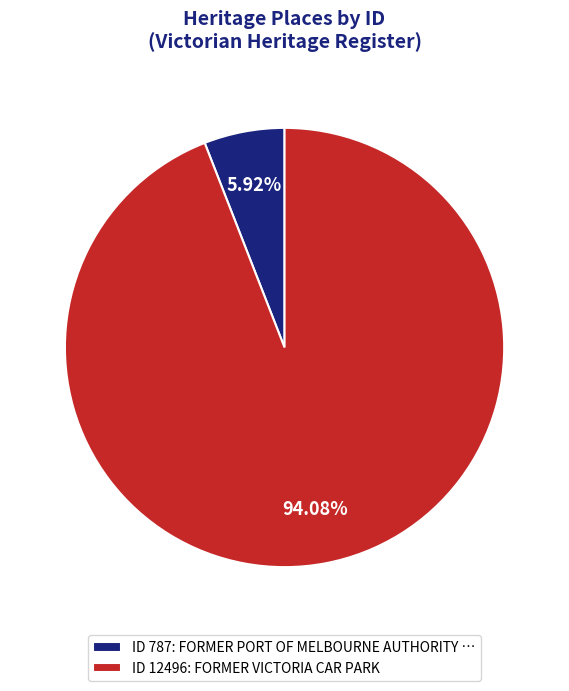

Do ID 12496: FORMER VICTORIA CAR PARK and ID 787: FORMER PORT OF MELBOURNE AUTHORITY … together represent more than half of the pie?

Yes